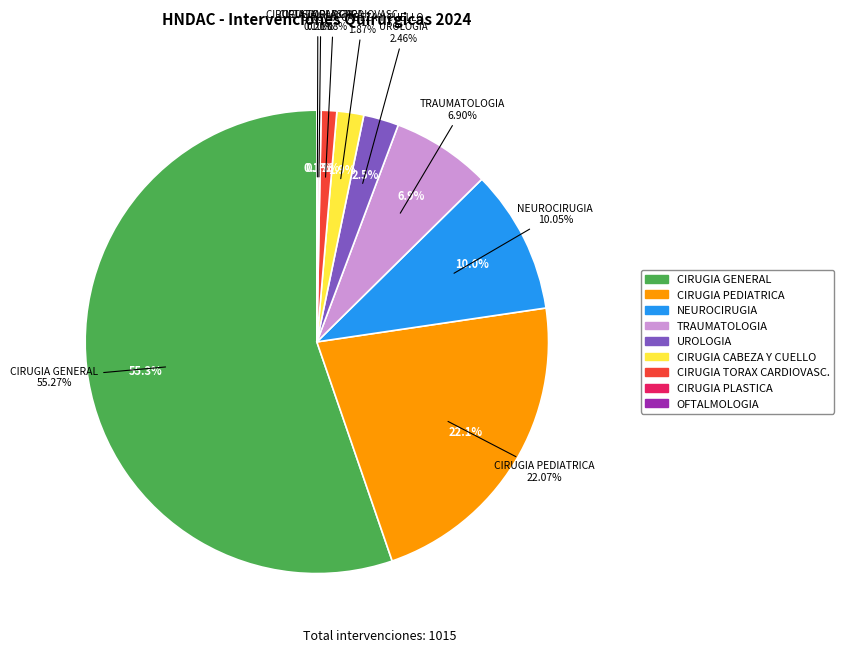

What percentage is NOT represented by OFTALMOLOGIA?

99.9%